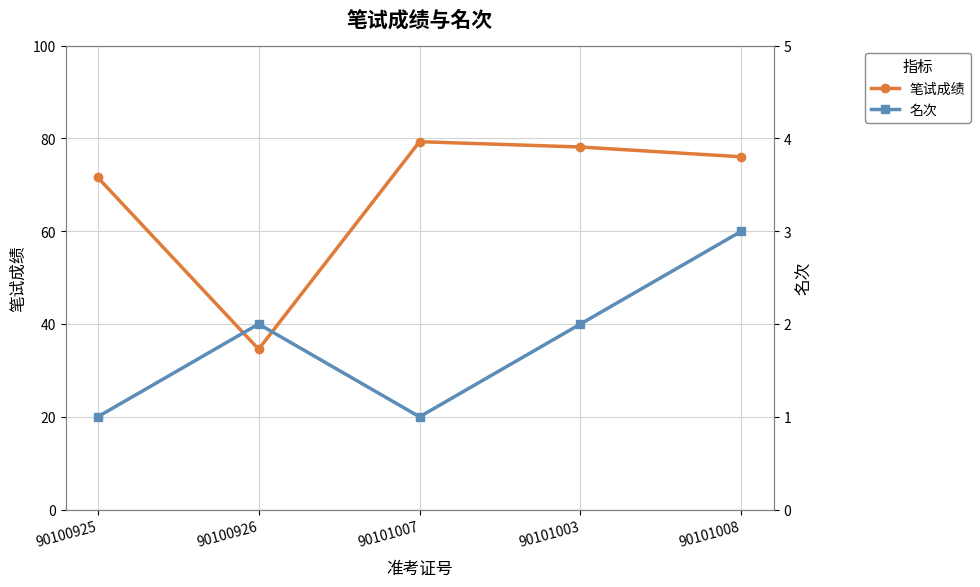

How many values in the 名次 series exceed 2?

1